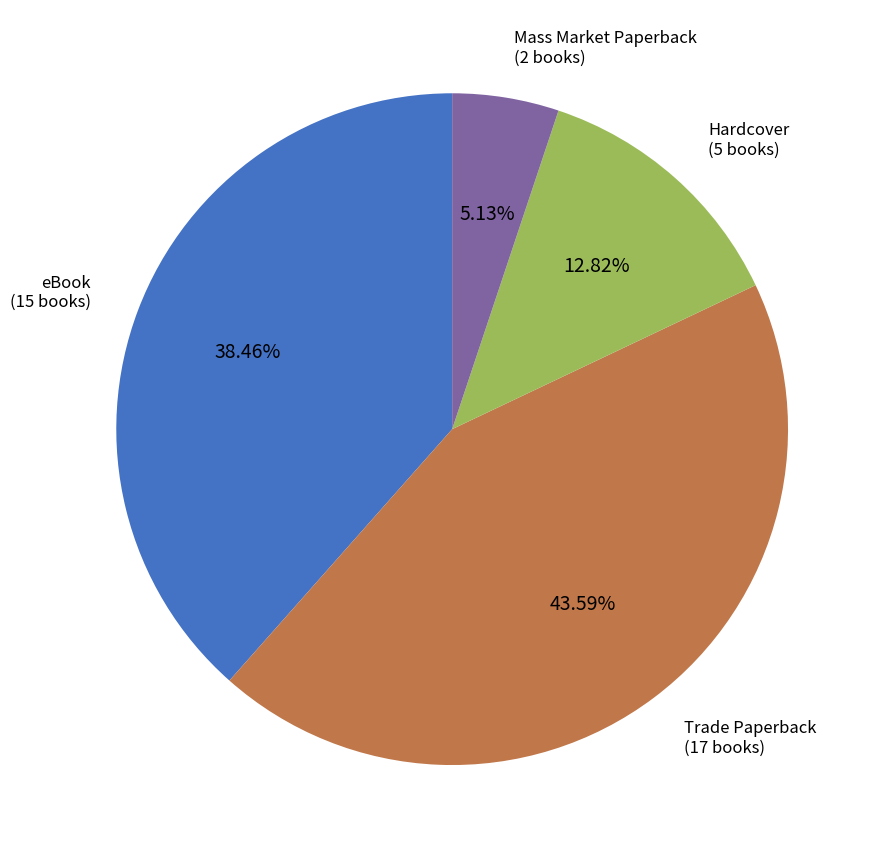

Which slice is the smallest?

Mass Market Paperback